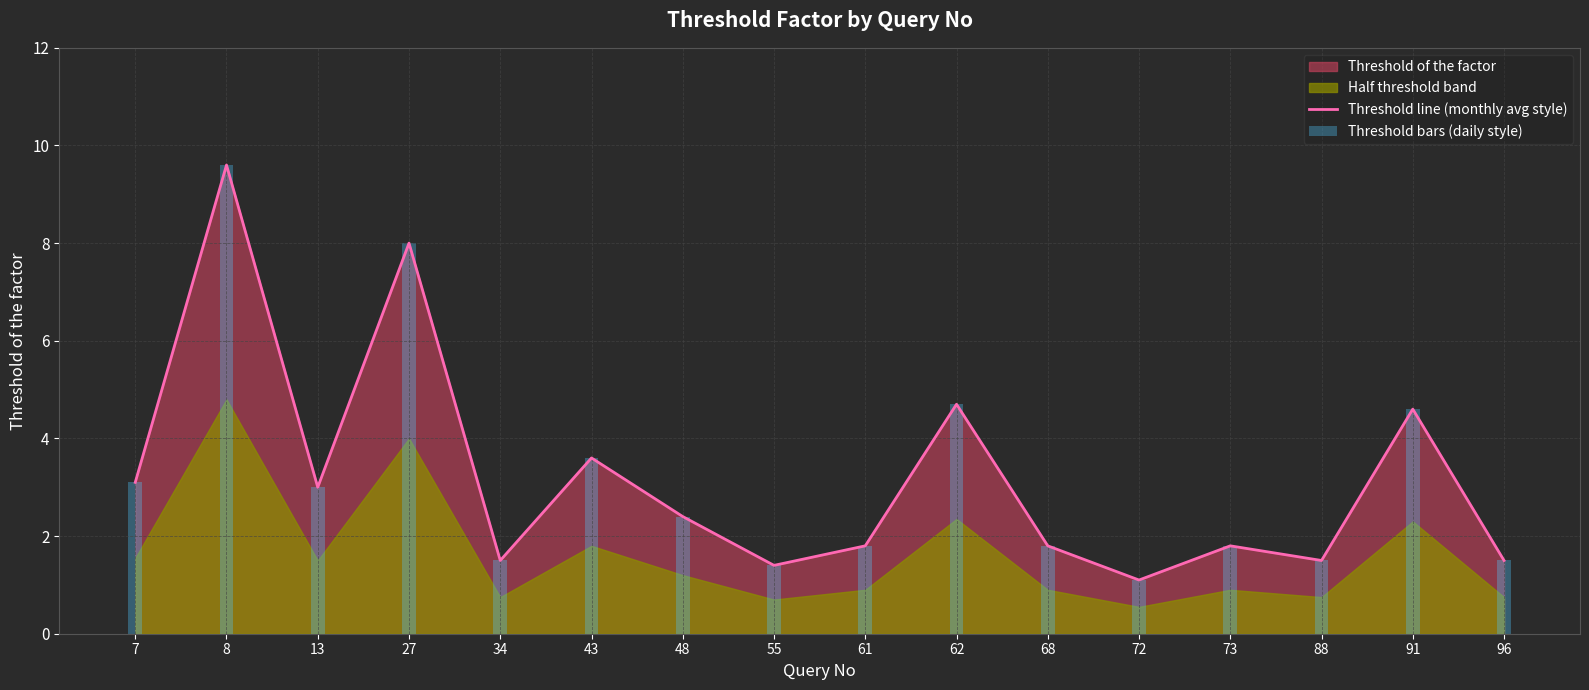

At which label is Threshold bars (daily style) closest to 5?

62